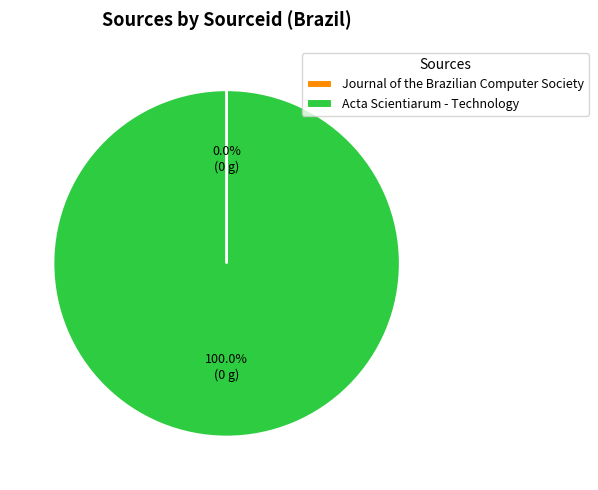

Is Acta Scientiarum - Technology the majority of the pie?

Yes